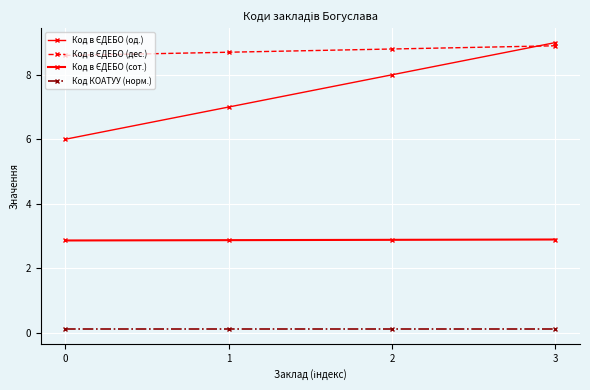

What value does the Код в ЄДЕБО (дес.) series have at 3?

8.9